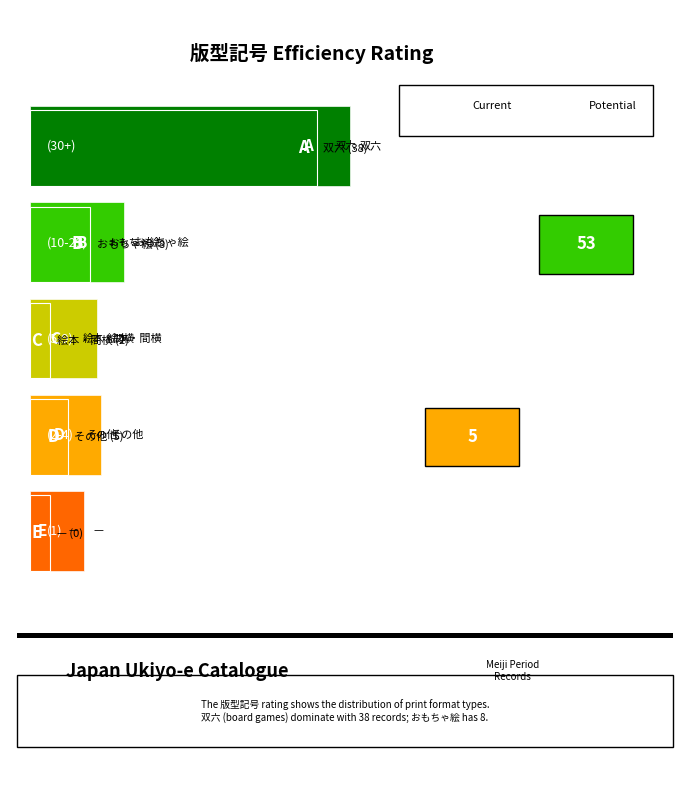

Does the chart contain stacked bars?

No